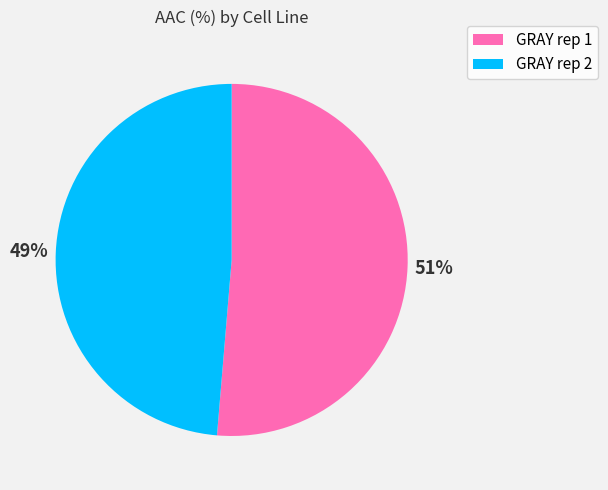

Which slice is the largest?

GRAY rep 1